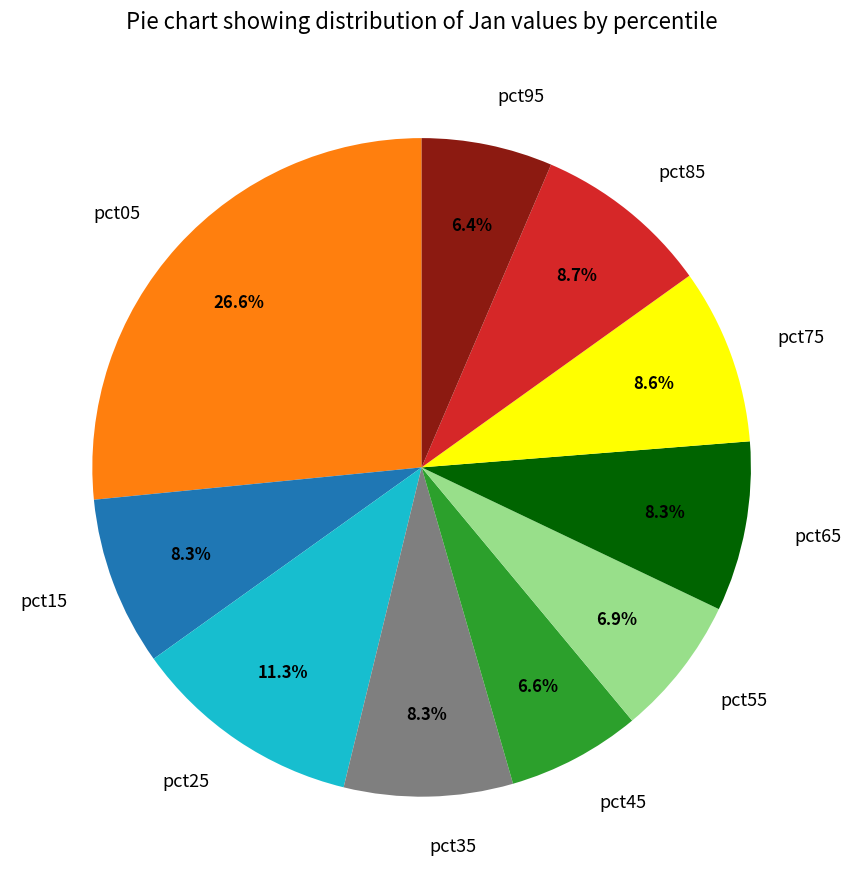

Between pct05 and pct95, which is larger?

pct05